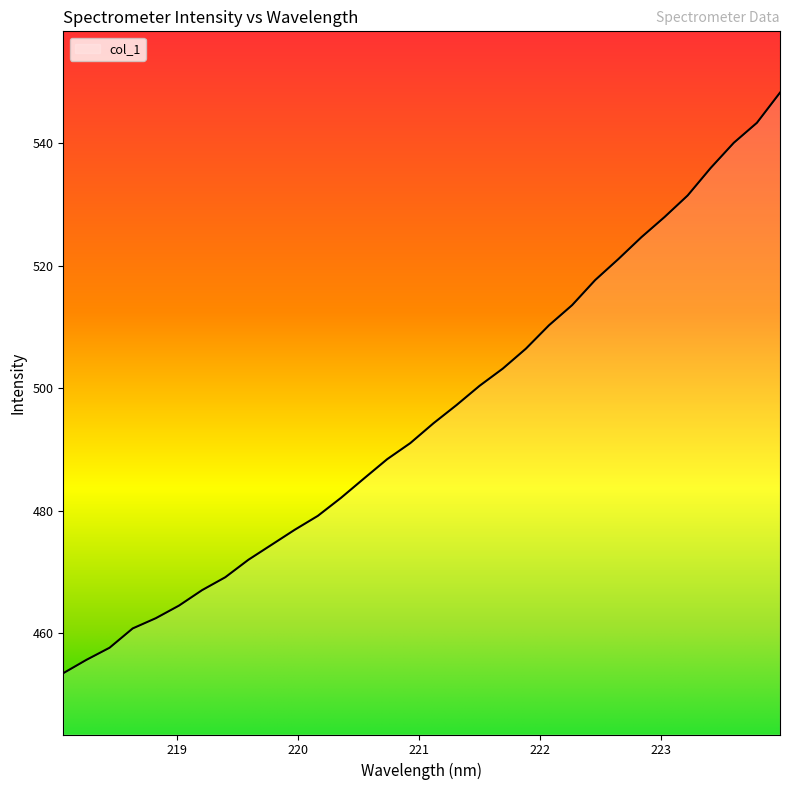

What is the difference between the maximum and minimum values?

94.7